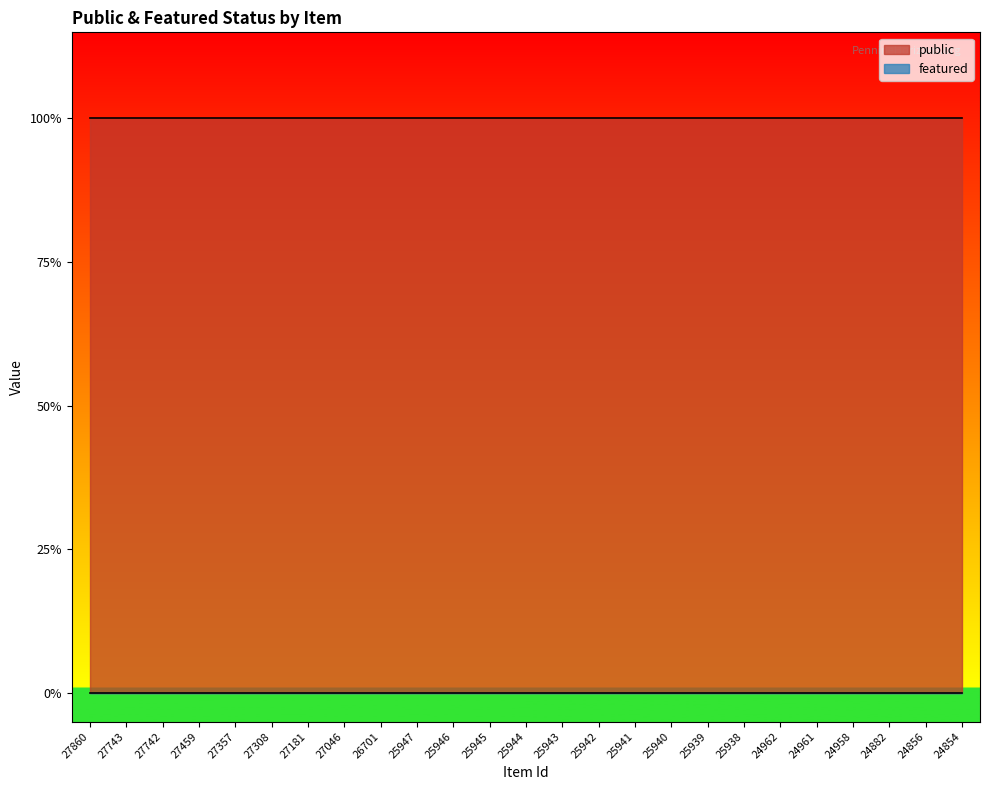

At which label does featured reach its peak?

27860